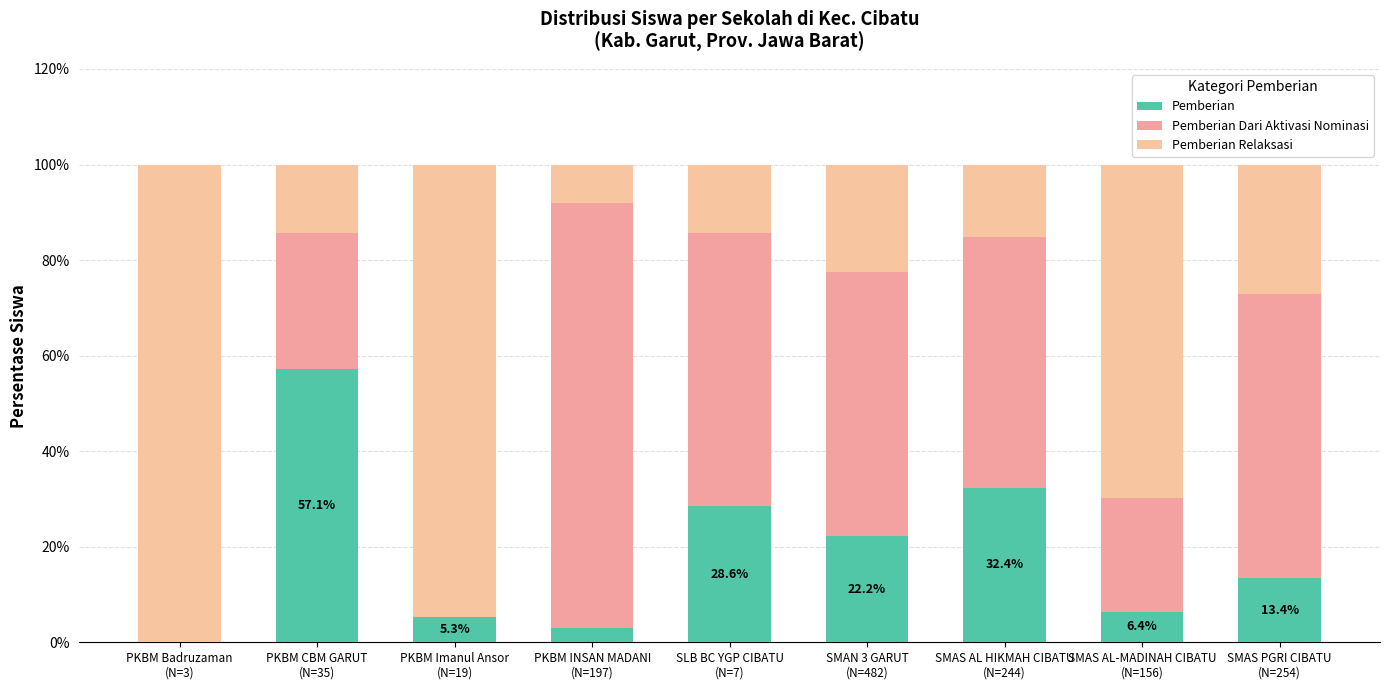

How many categories are shown in the chart?

9